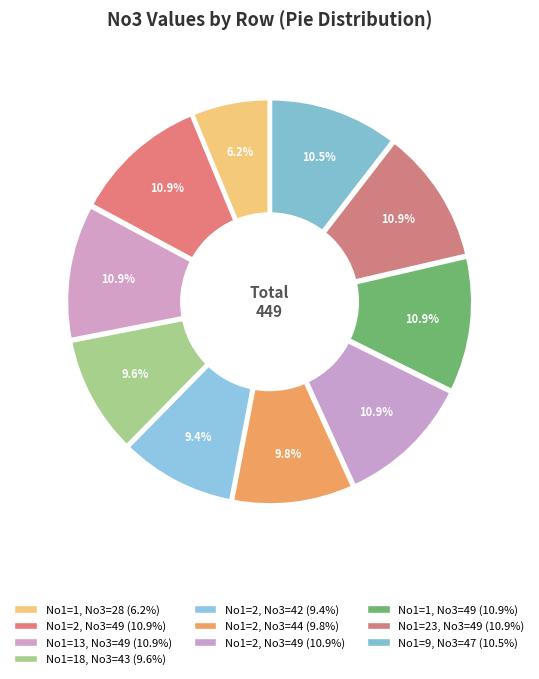

Which category has the smallest portion of the pie?

1